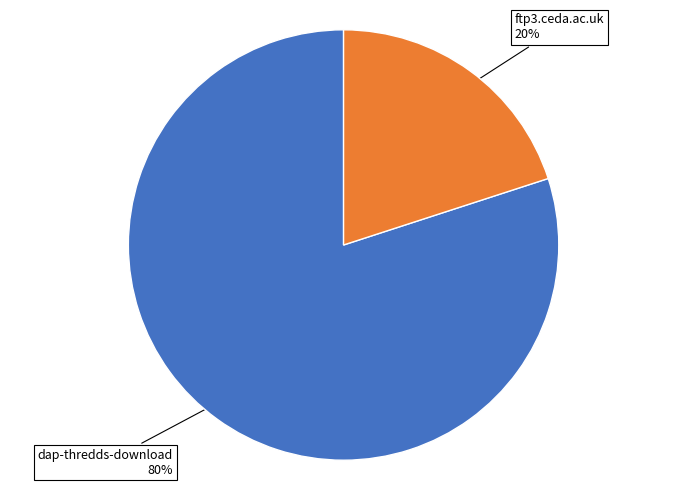

To the nearest percent, what is the average slice percentage?

50%